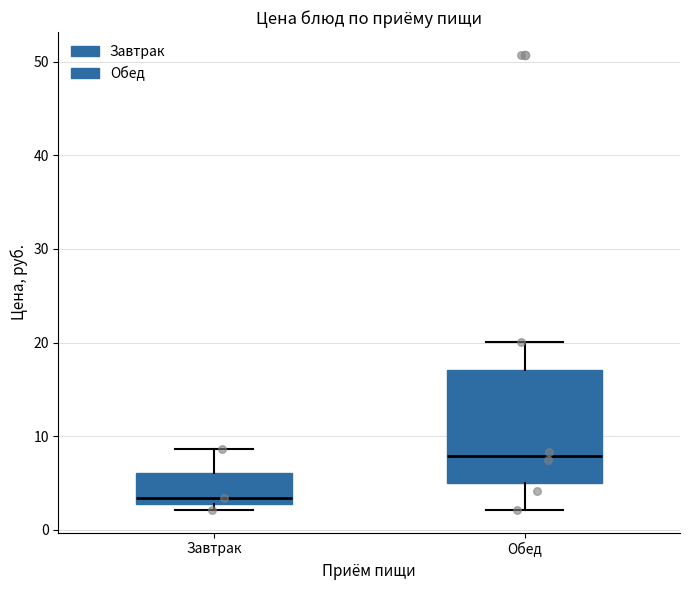

Reading left to right, transcribe this box plot: for each box, give where its median line is, the range the box spans, and where its two whiskers end, as read against the y-axis. The values are not printed on the chart, so give them approximately, as read against the axis.

Завтрак: median 3 (just above the box's lower edge), box 3 to 6, whiskers 2 to 9
Обед: median 8, box 5 to 17, whiskers 2 to 20